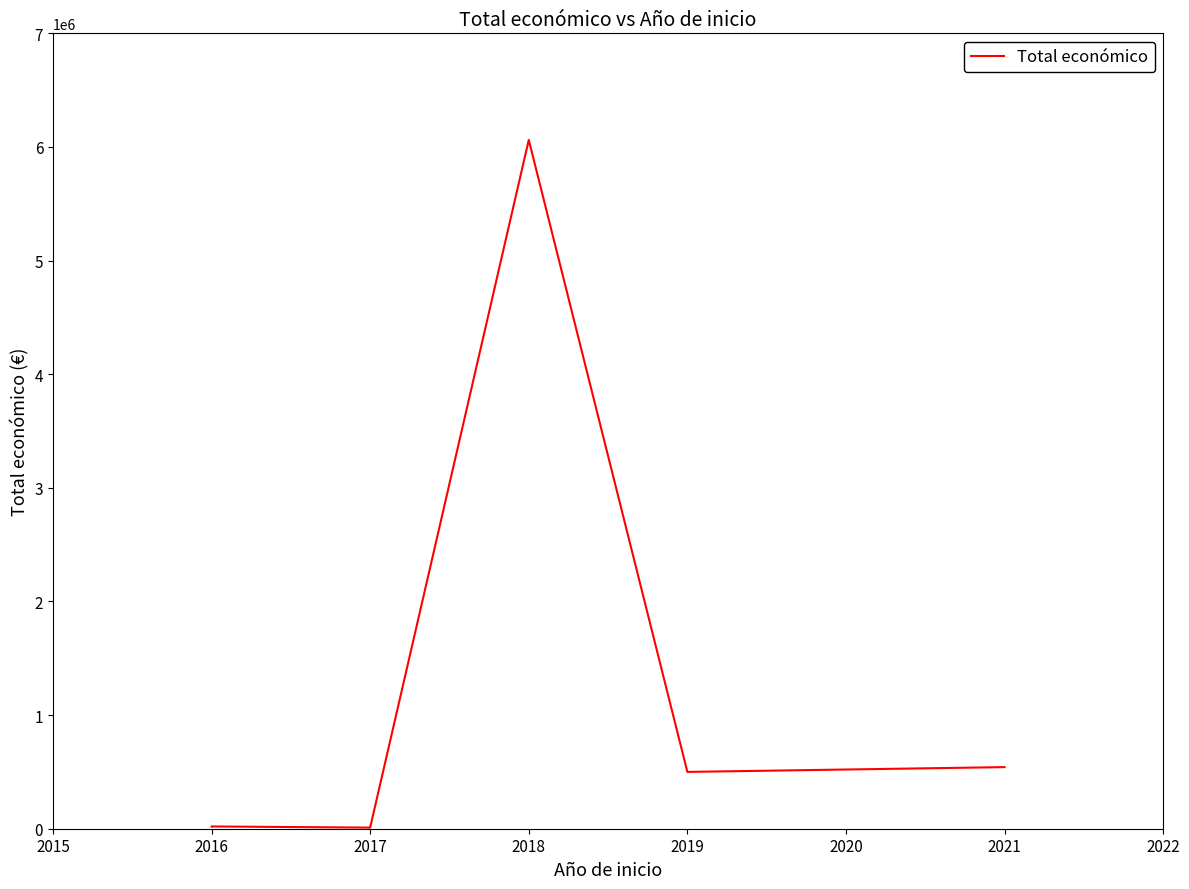

What is the value of the 7th point from the left?

542198